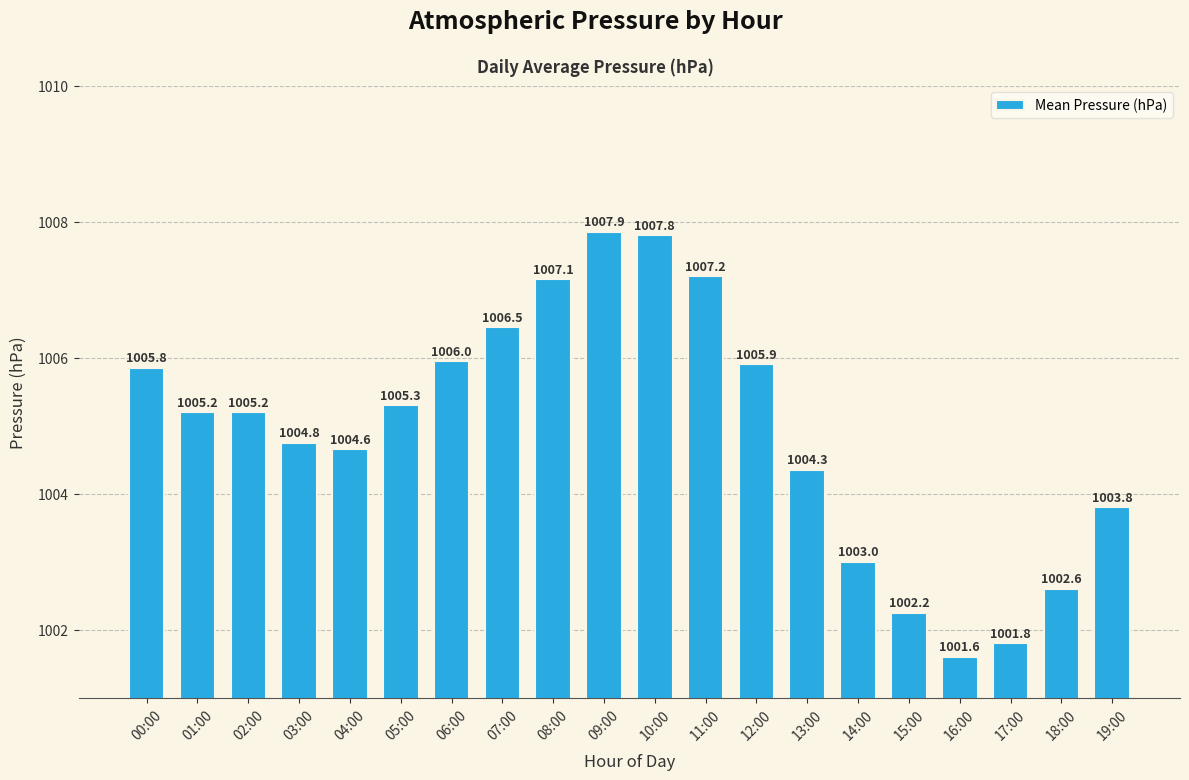

What is the maximum value shown in the chart?

1007.9